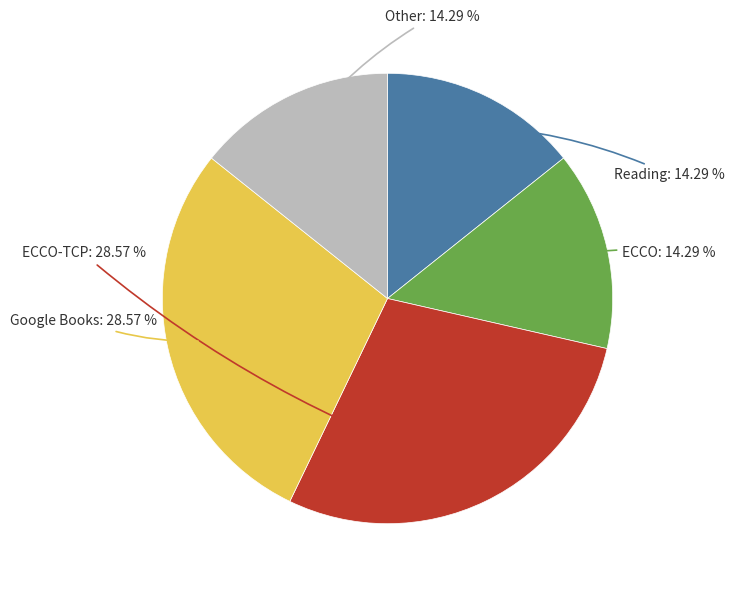

To the nearest percent, what is the average slice percentage?

20%